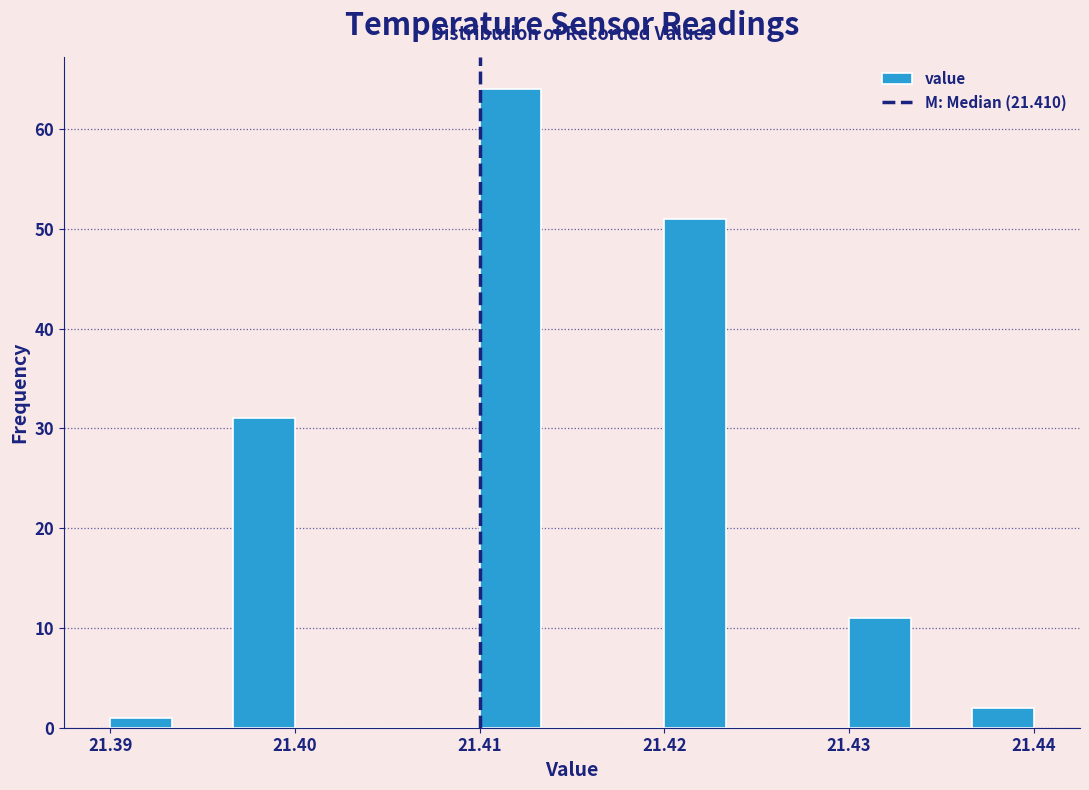

Around what value on the x-axis is the tallest bar? Give the approximate position of its centre, as read against the axis.

21.412